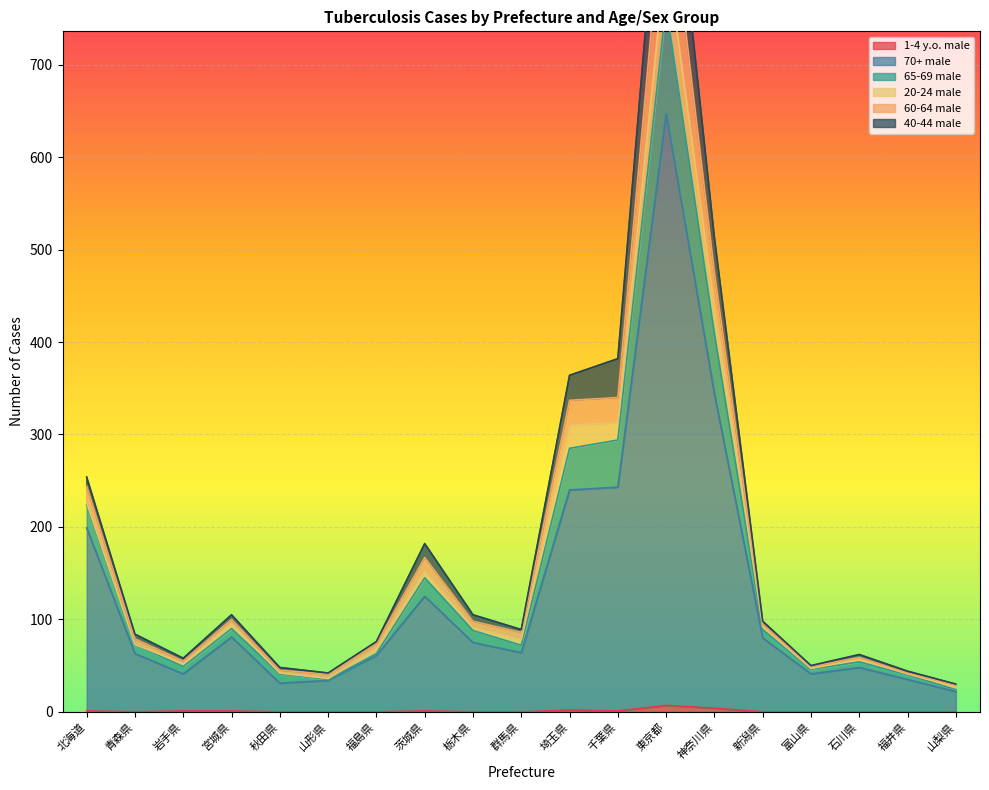

What is the average value of the 1-4 y.o. male series?

1